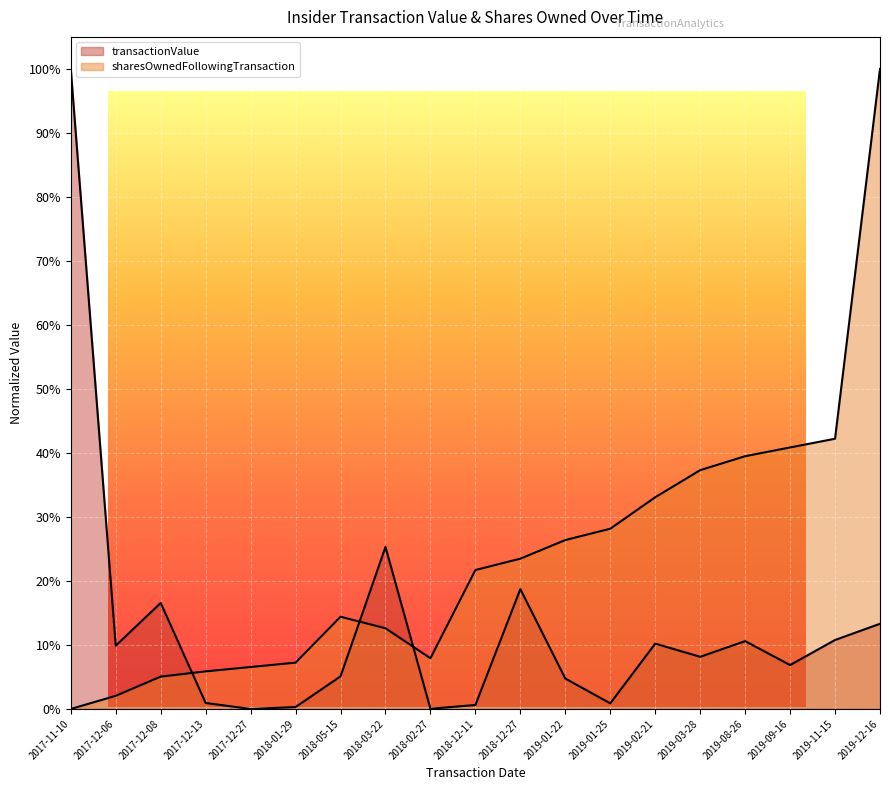

What is the difference between the maximum and minimum values in the transactionValue series?

1.0